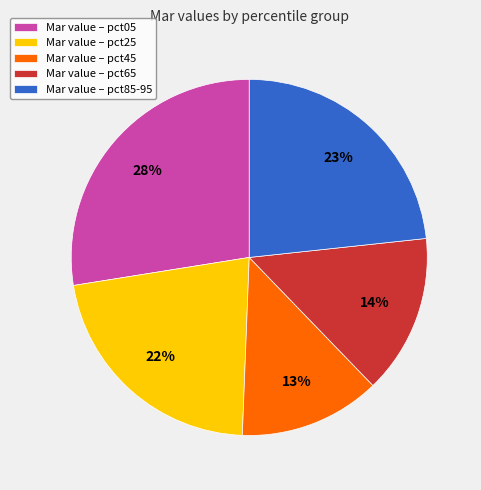

Which category has the biggest portion of the pie?

Mar value – pct05